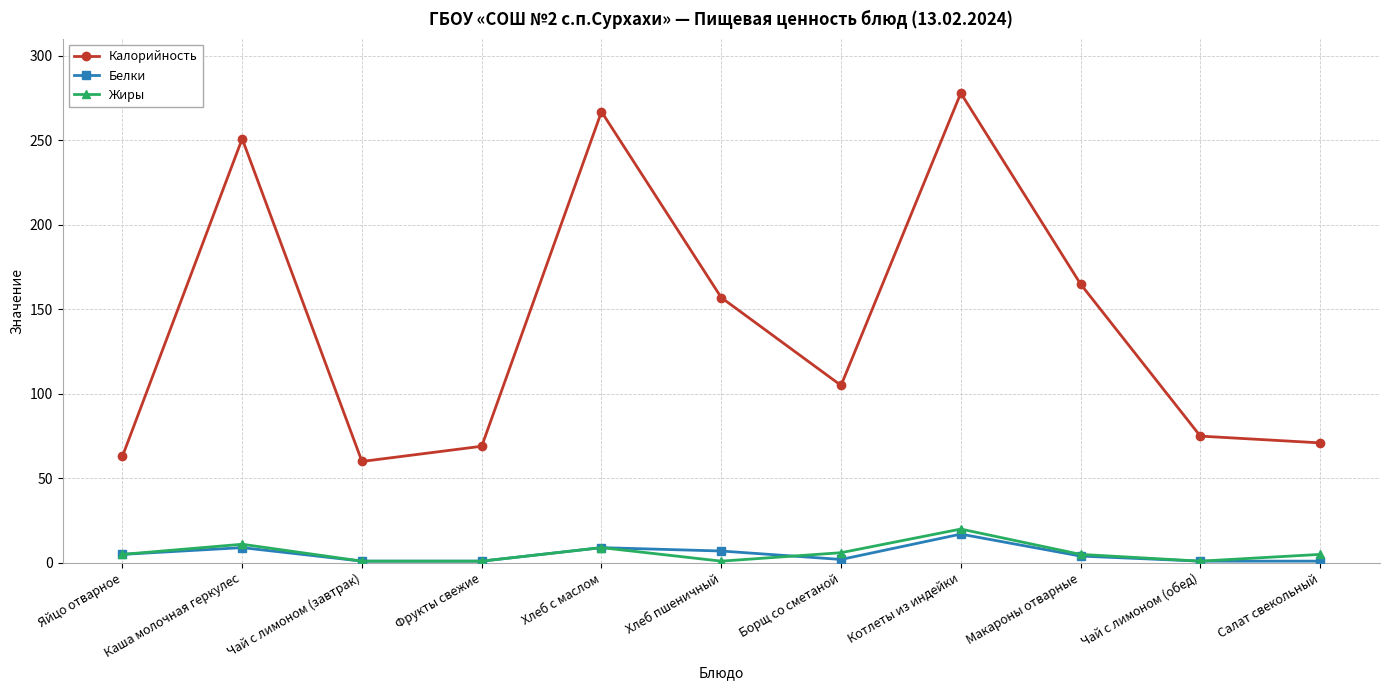

Rank the series at Котлеты из индейки from highest to lowest value.

Калорийность, Жиры, Белки